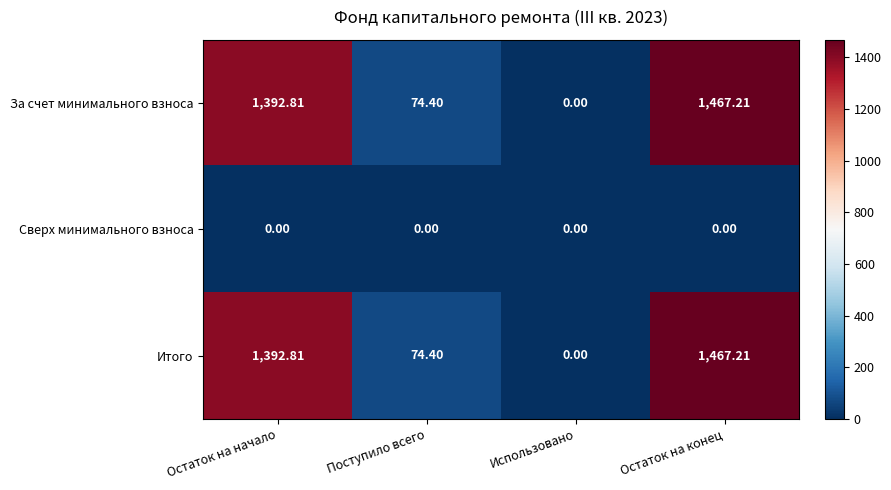

Is the value of За счет минимального взноса at Остаток на начало greater than the value of Сверх минимального взноса at Остаток на начало?

Yes